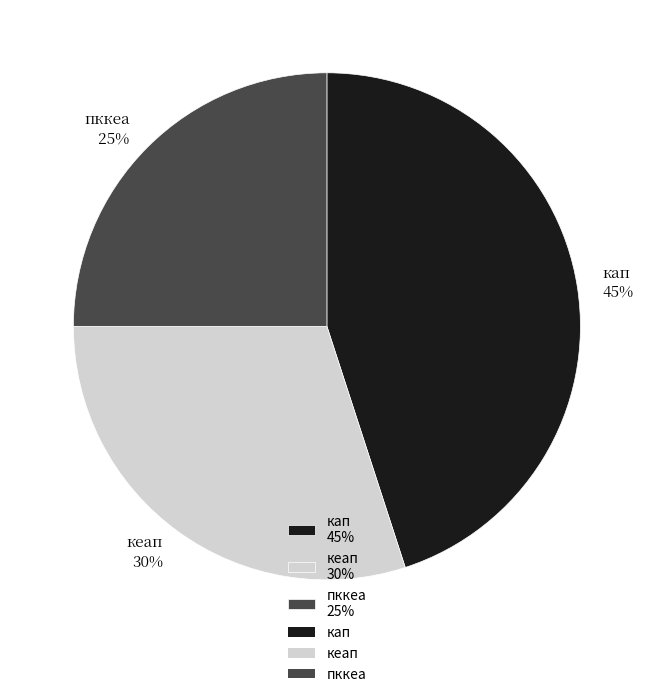

Between пккеа and кап, which is larger?

кап